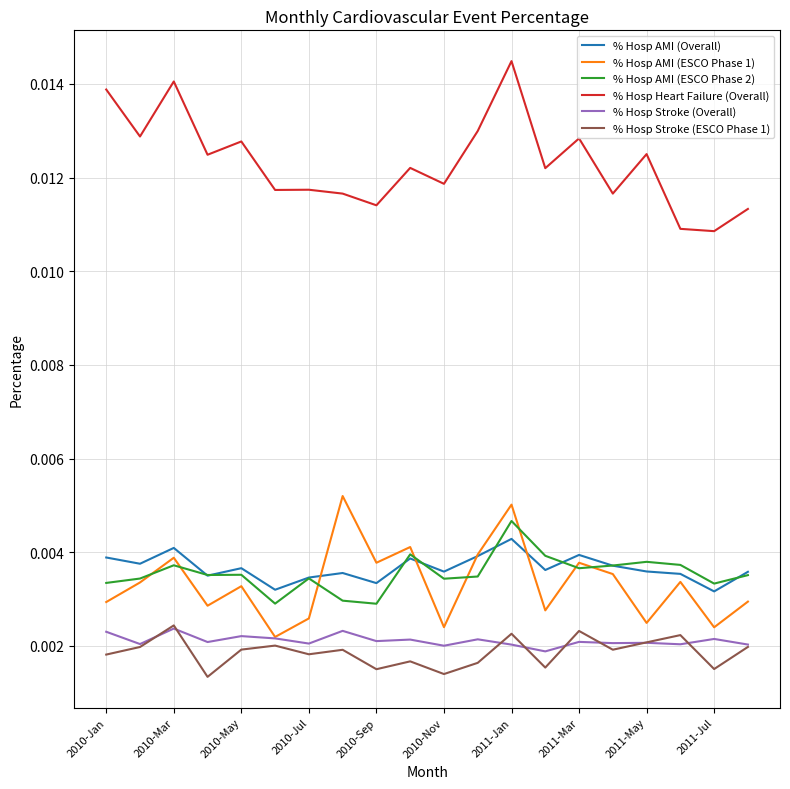

At how many categories does at least one series exceed 0?

20